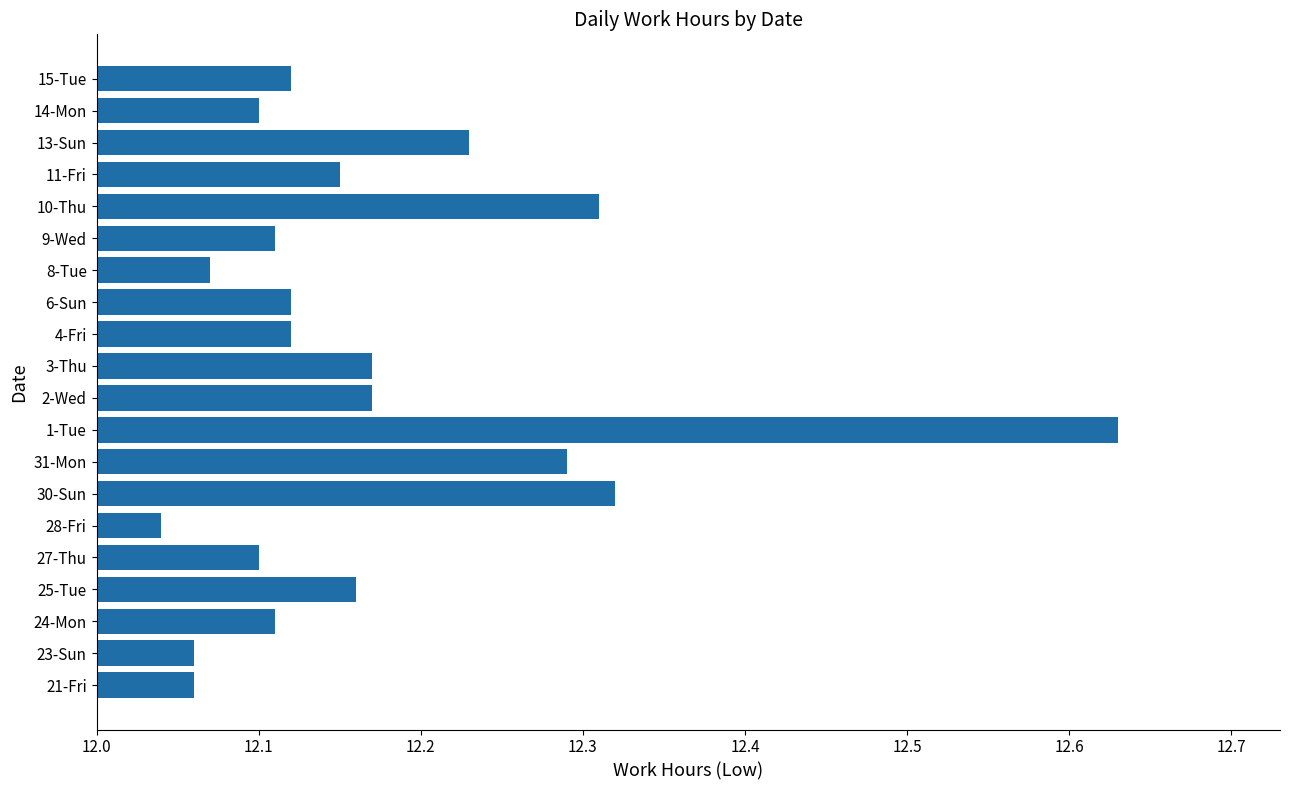

True or false: the data shows 15.8 at 24-Mon.

False